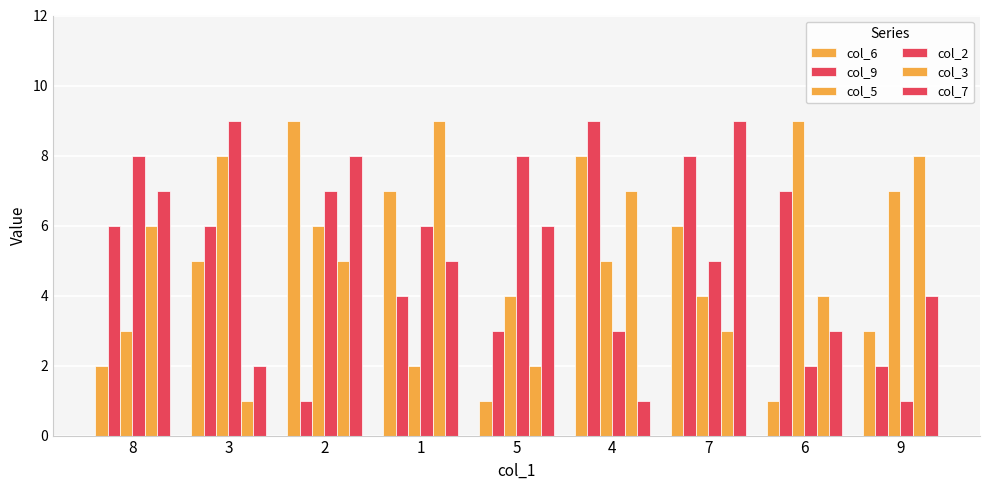

What is the sum of all col_2 values?

49